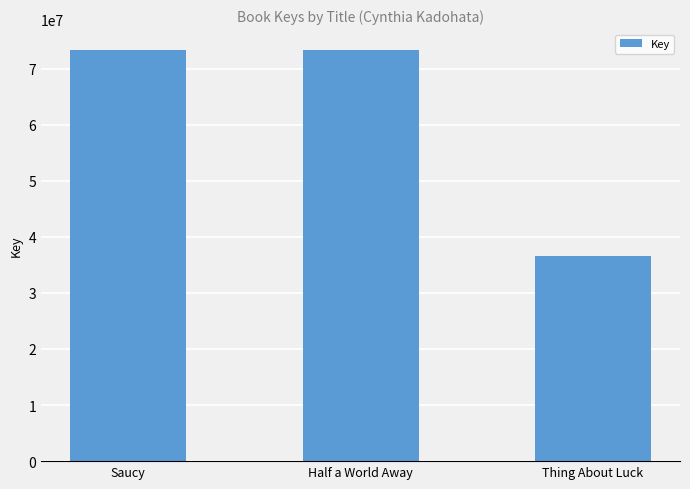

What is the average value?

61089938